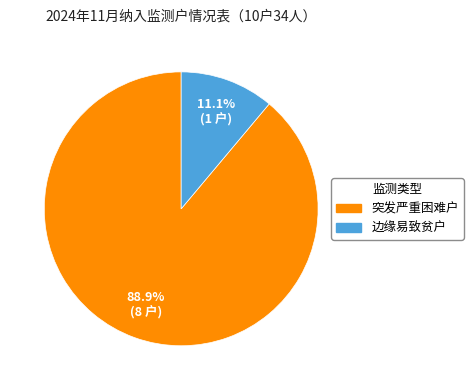

What is the majority slice?

突发严重困难户